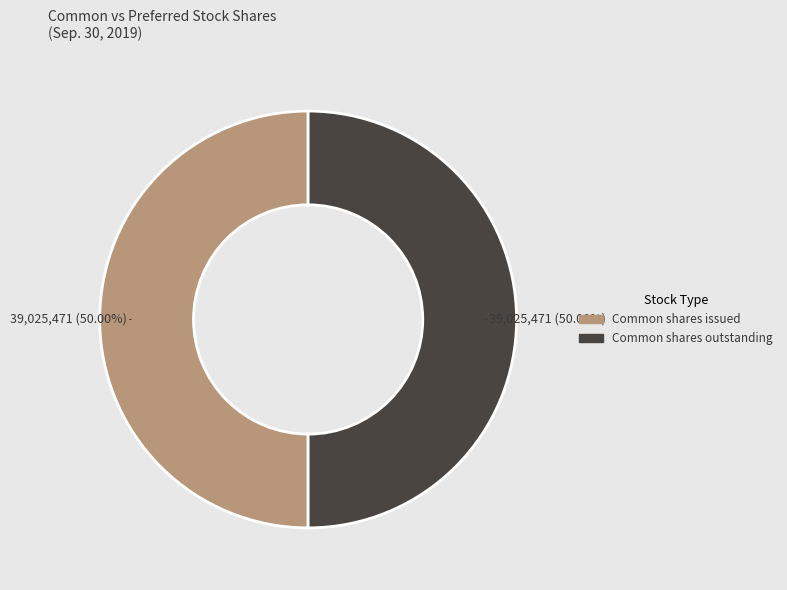

Does any single category account for the majority?

No